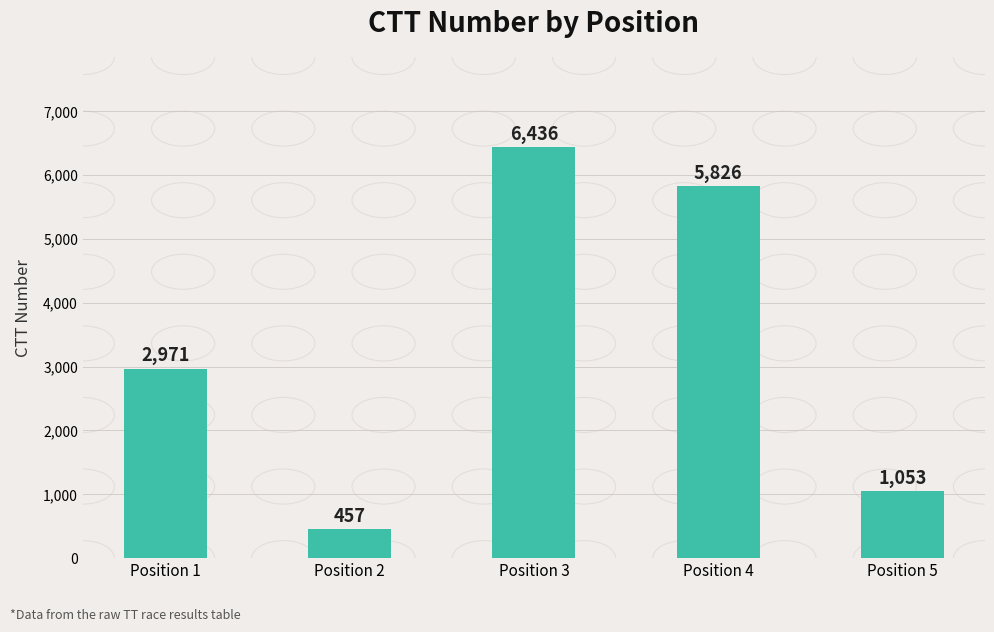

Are the bars horizontal?

No